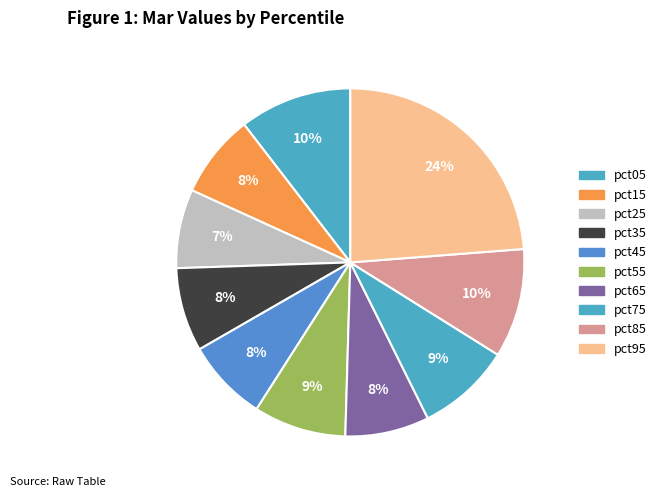

How many segments does this pie chart have?

10